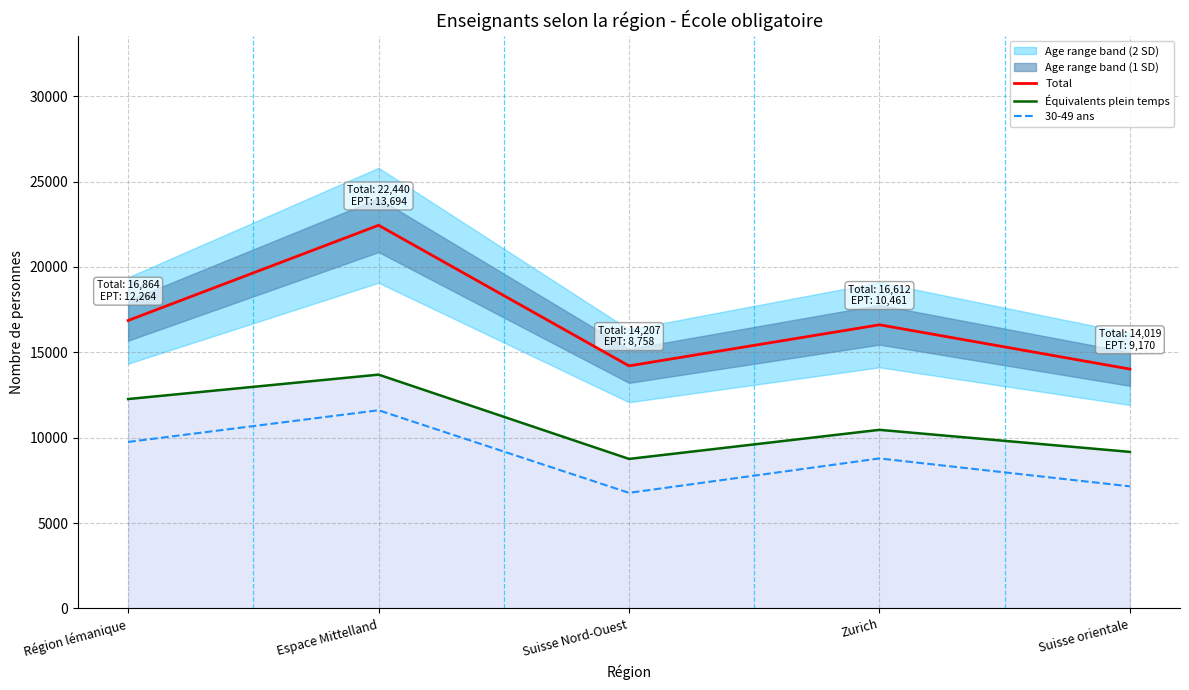

True or false: Total and Équivalents plein temps intersect in this chart.

False